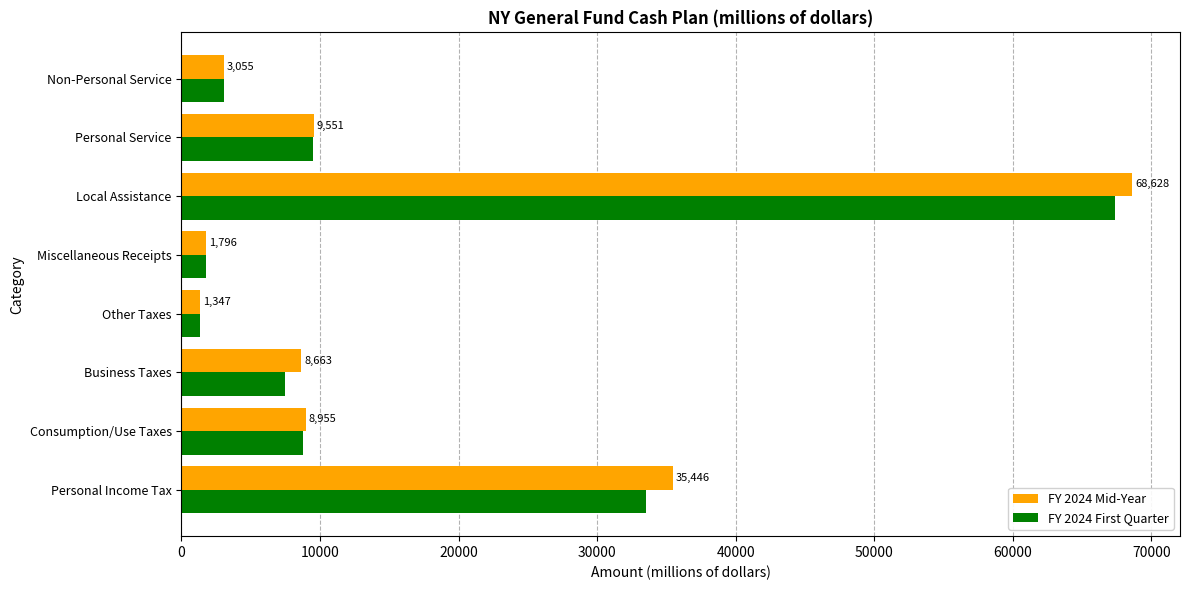

Rank the categories by FY 2024 Mid-Year value from highest to lowest.

Local Assistance, Personal Income Tax, Personal Service, Consumption/Use Taxes, Business Taxes, Non-Personal Service, Miscellaneous Receipts, Other Taxes